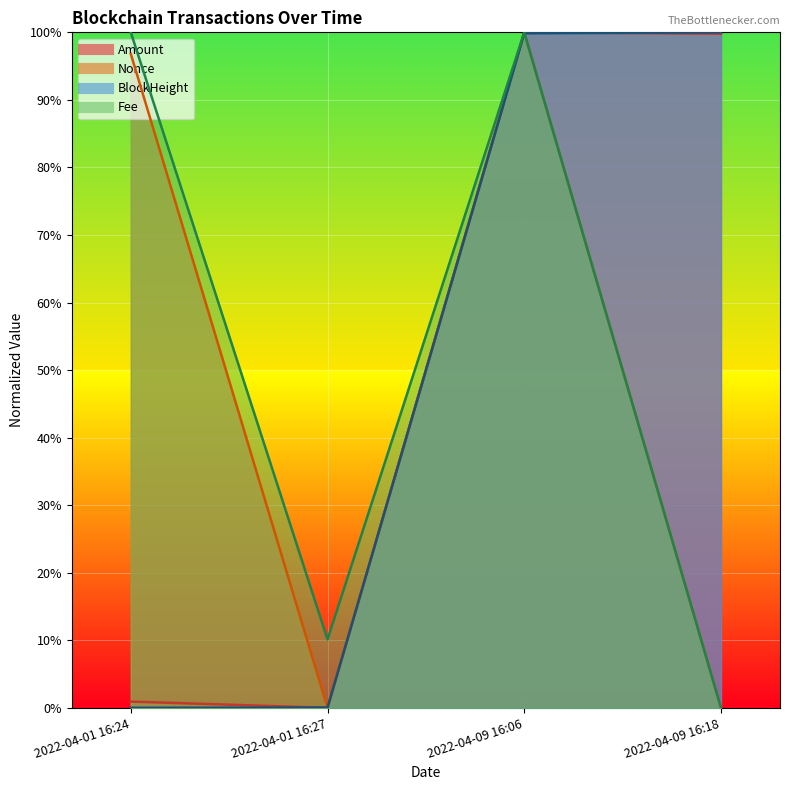

What is the sum of all BlockHeight values?

2.0